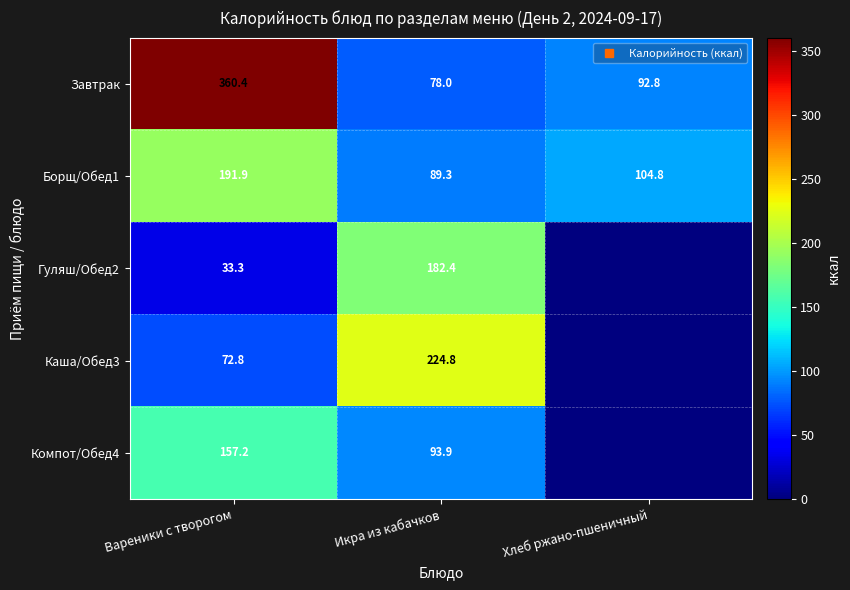

At Хлеб ржано-пшеничный, list the series in order from largest to smallest.

Борщ/Обед1, Завтрак, Гуляш/Обед2, Каша/Обед3, Компот/Обед4